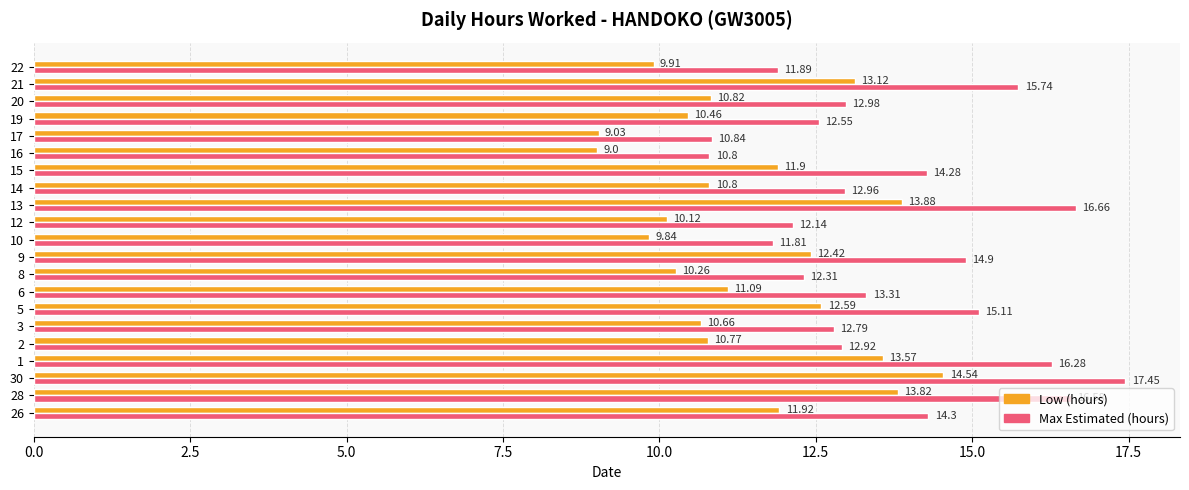

List the series in order of their peak value, highest first.

Max Estimated (hours), Low (hours)